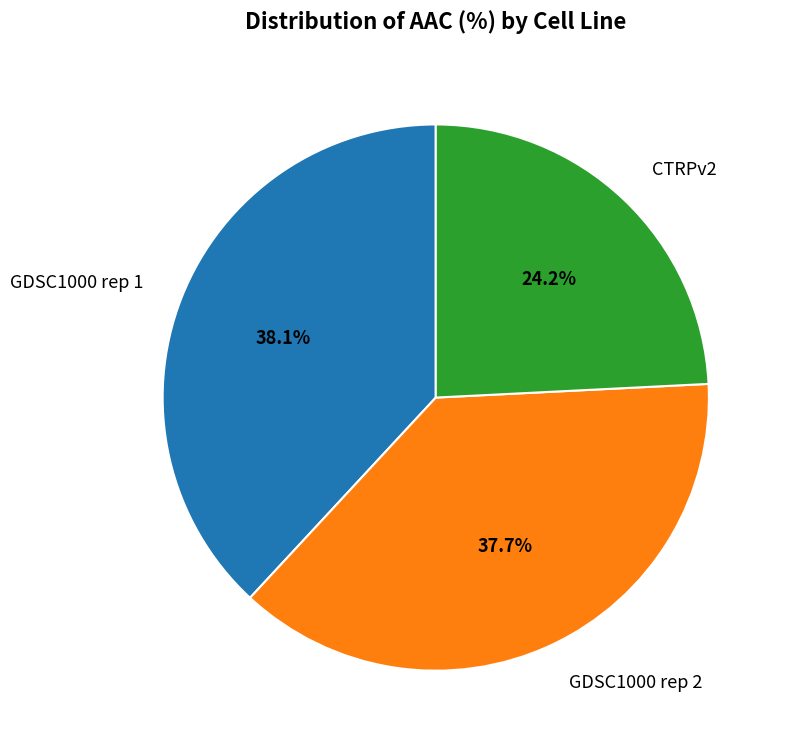

True or false: CTRPv2 accounts for 24% of the total.

True